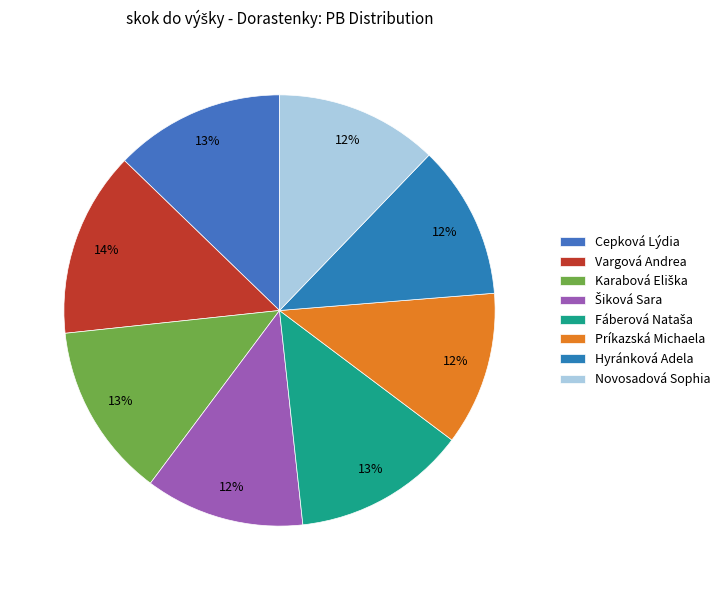

Count the number of slices in the pie.

8